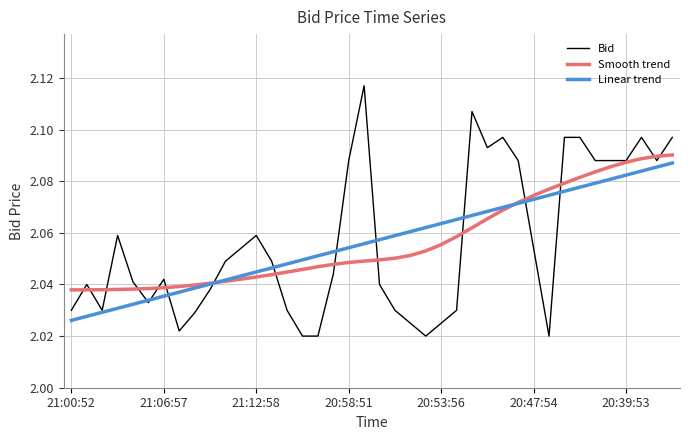

Which series has the widest spread of values?

Bid